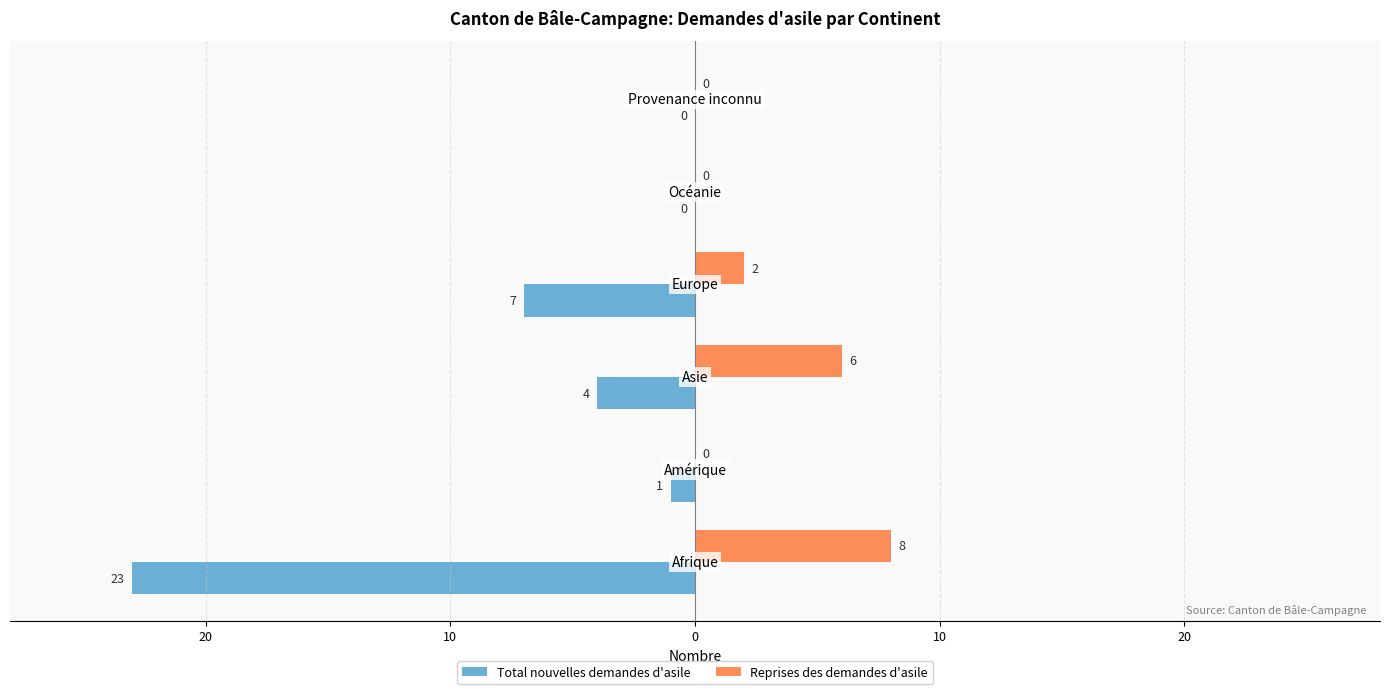

What are all the series names shown in the legend?

Total nouvelles demandes d'asile, Reprises des demandes d'asile